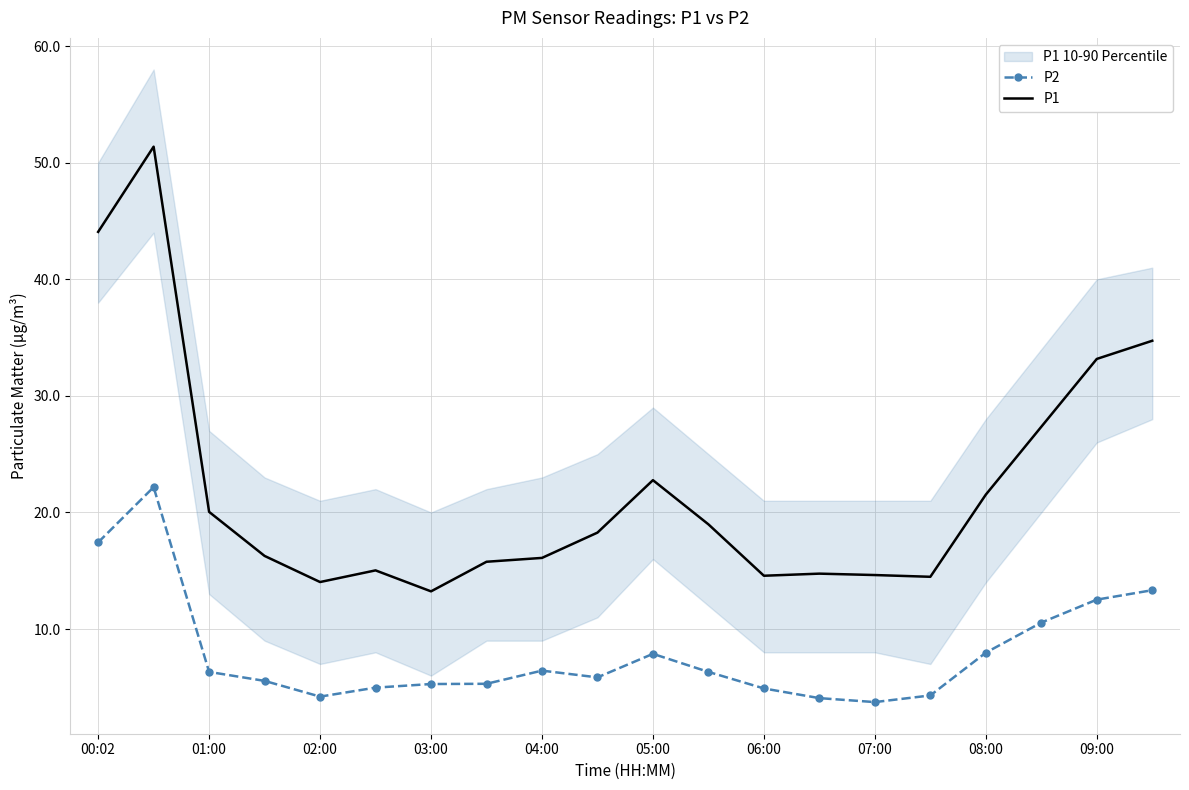

The value of P2 at 02:00 is 1.9. True or false?

False